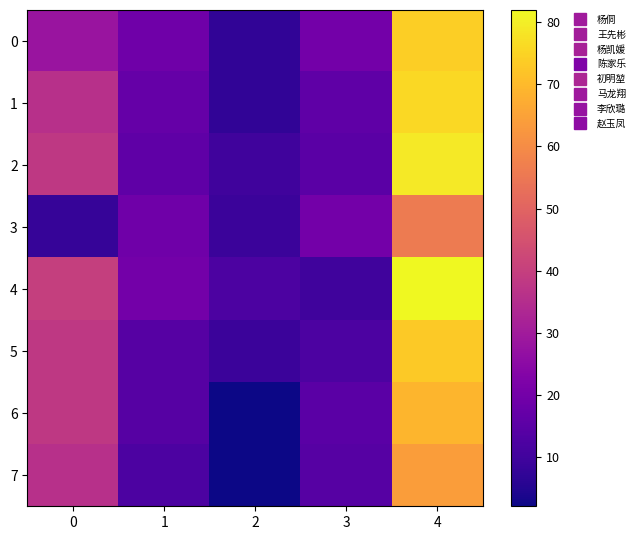

Rank the series at 0 from lowest to highest value.

3, 0, 1, 7, 2, 5, 6, 4